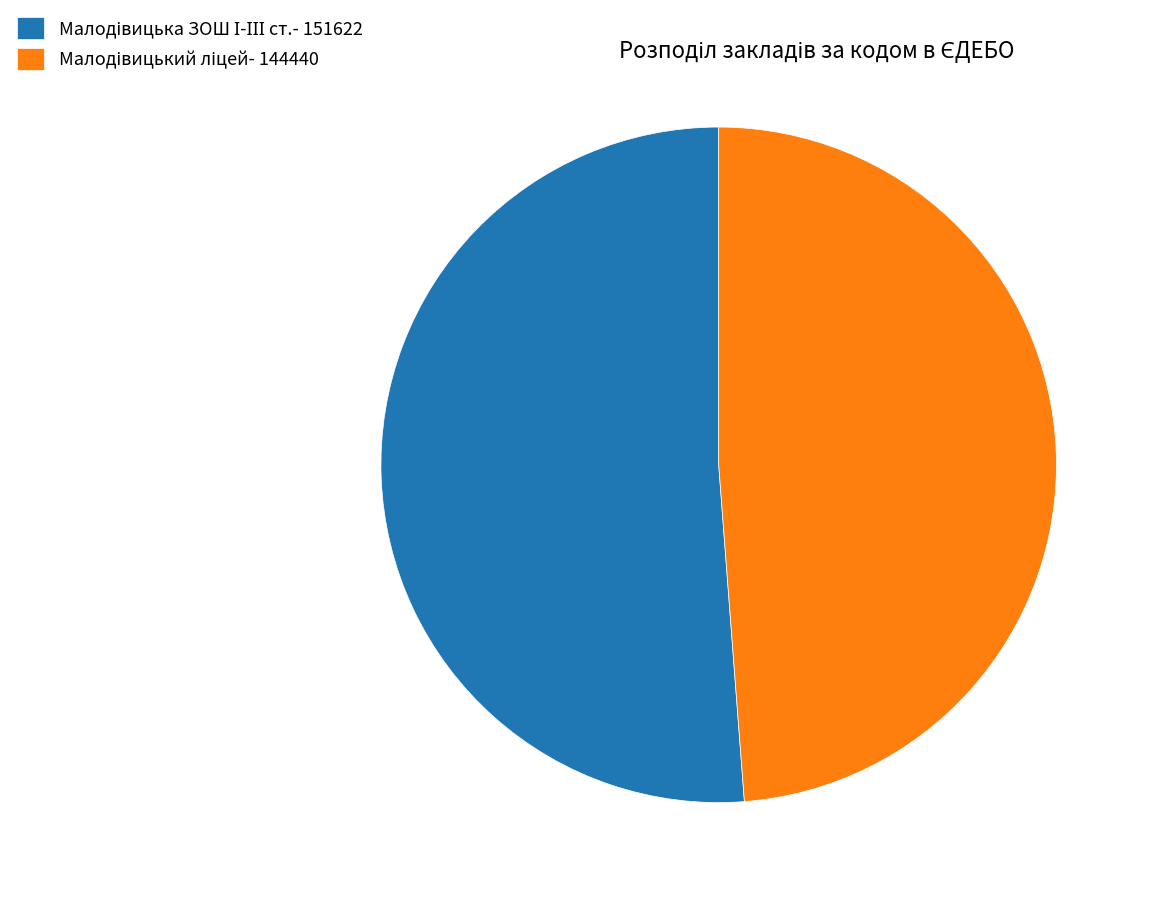

Combined, what portion of the pie is Малодівицький ліцей and Малодівицька ЗОШ І-ІІІ ст.?

100.0%